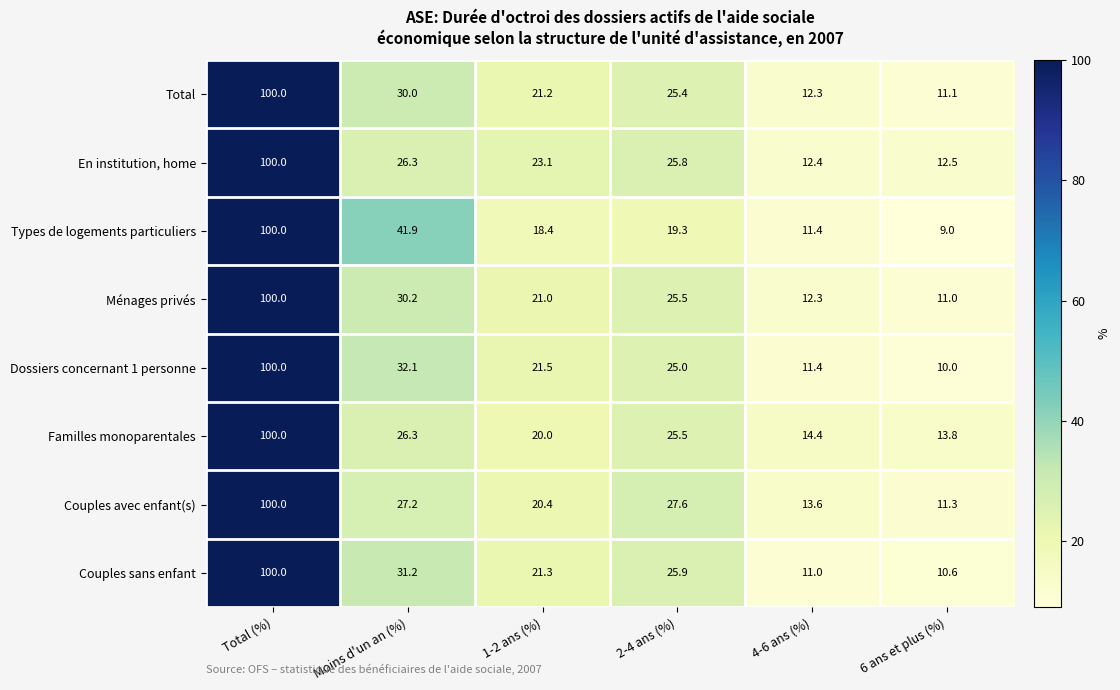

What is the sum of the Couples sans enfant values at 1-2 ans (%) and Moins d'un an (%)?

52.5